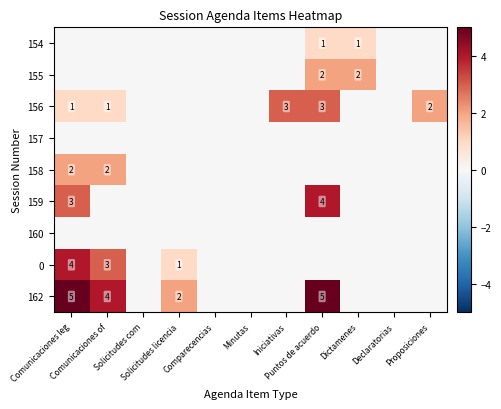

What is the maximum value for 162?

5